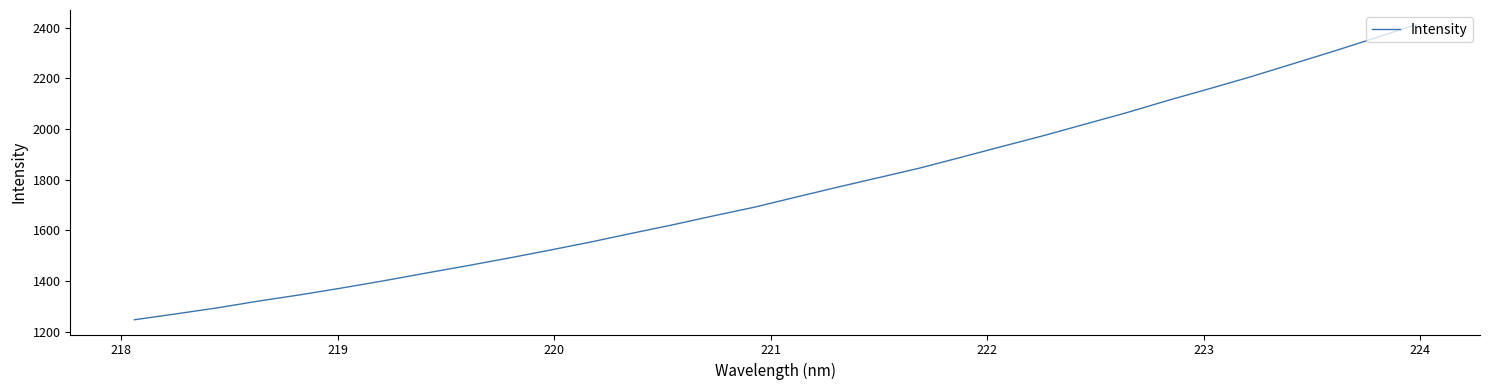

What is the greatest value displayed?

2411.2